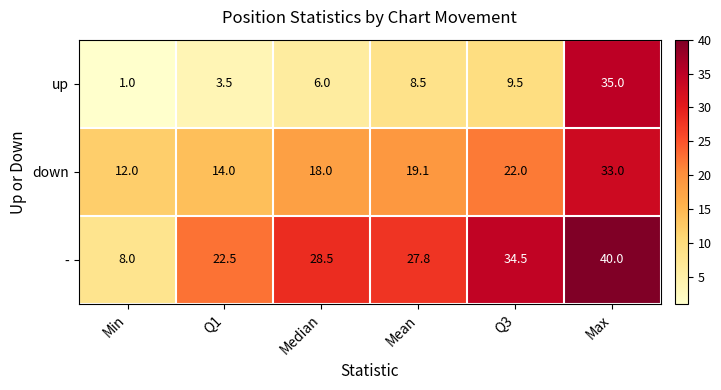

What is the difference between the up values at Max and Min?

34.0